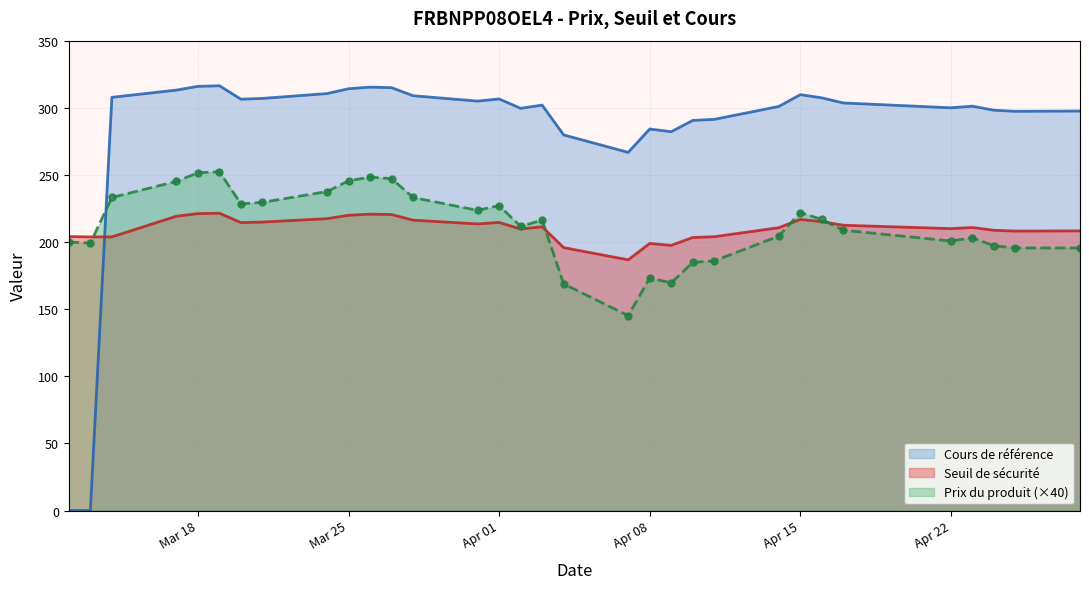

How many values in the Seuil de sécurité series are below 211?

16